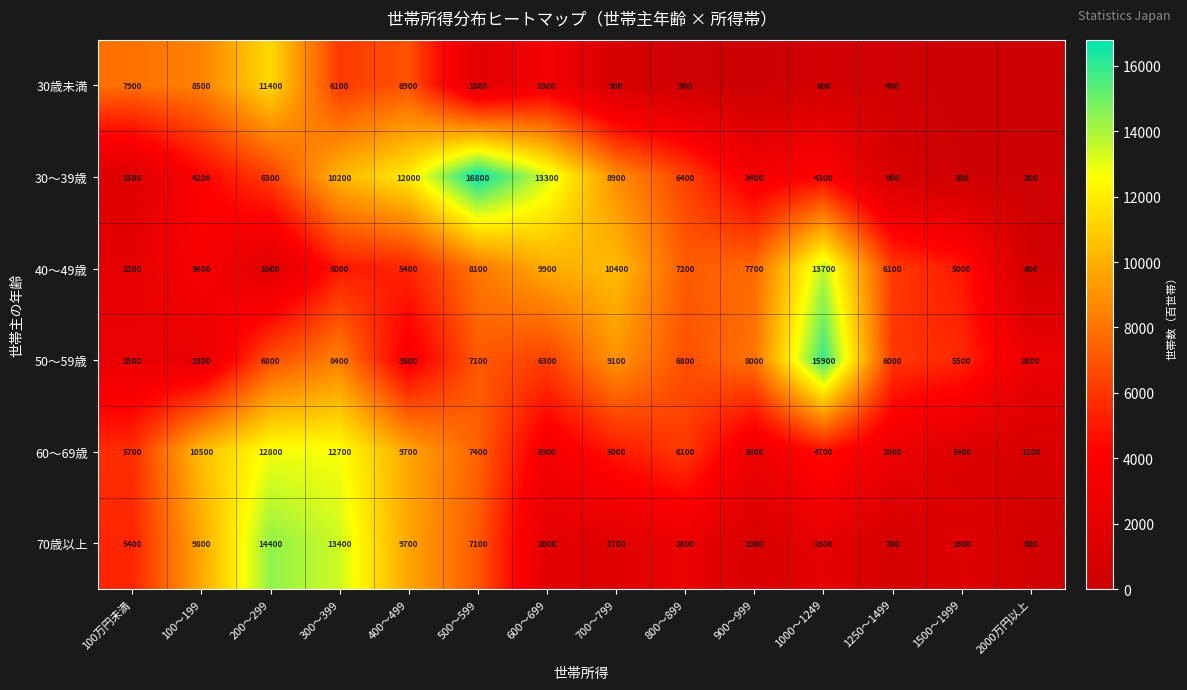

How many distinct data groups are displayed?

6